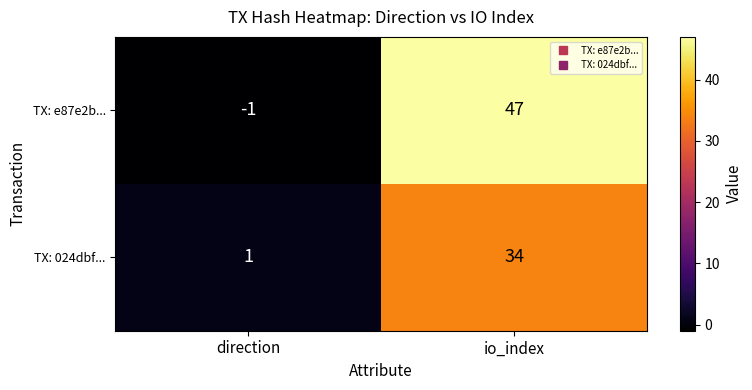

The value of TX: e87e2b... at direction is -1. True or false?

True